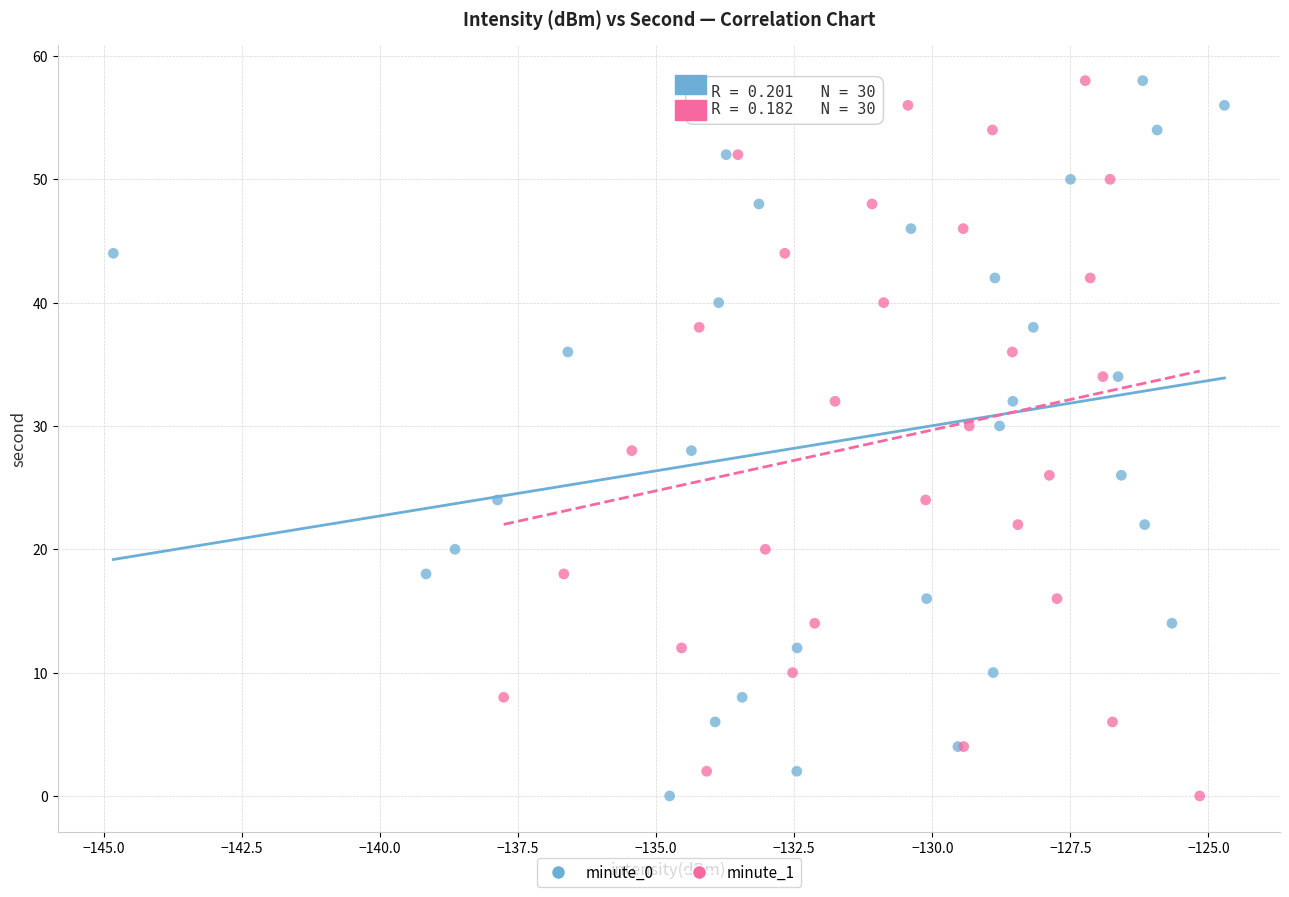

What are all the series names shown in the legend?

minute_0, minute_1